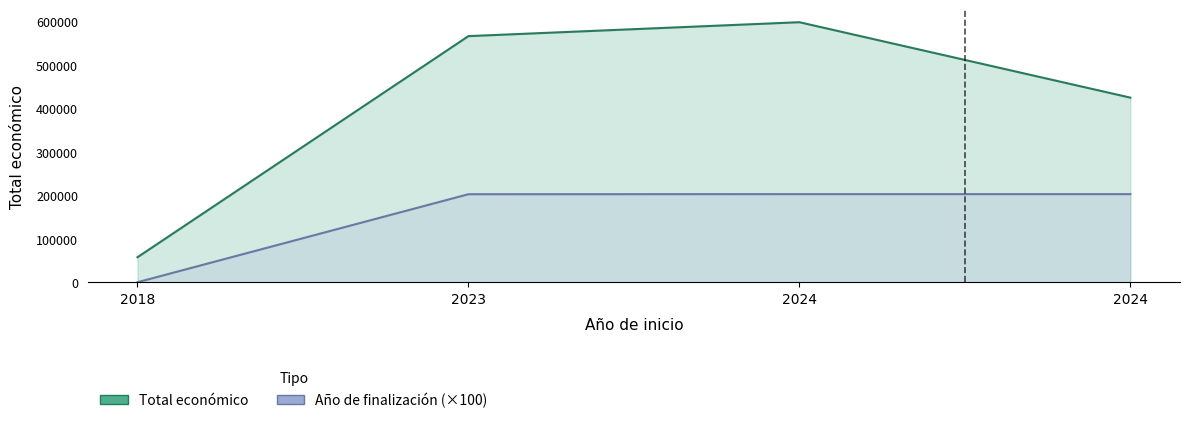

True or false: Total económico and Año de finalización cross at least once.

False